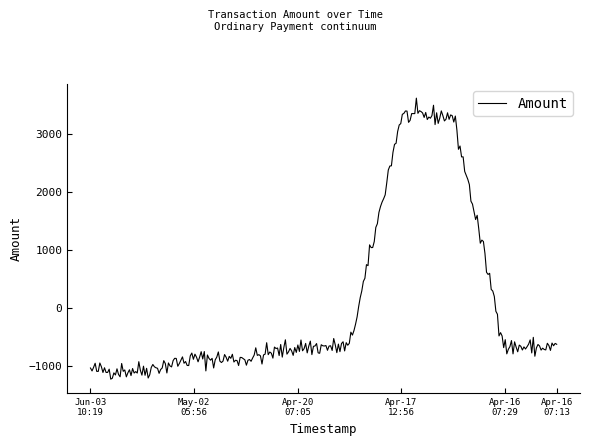

What is the minimum value shown in the chart?

-1232.6